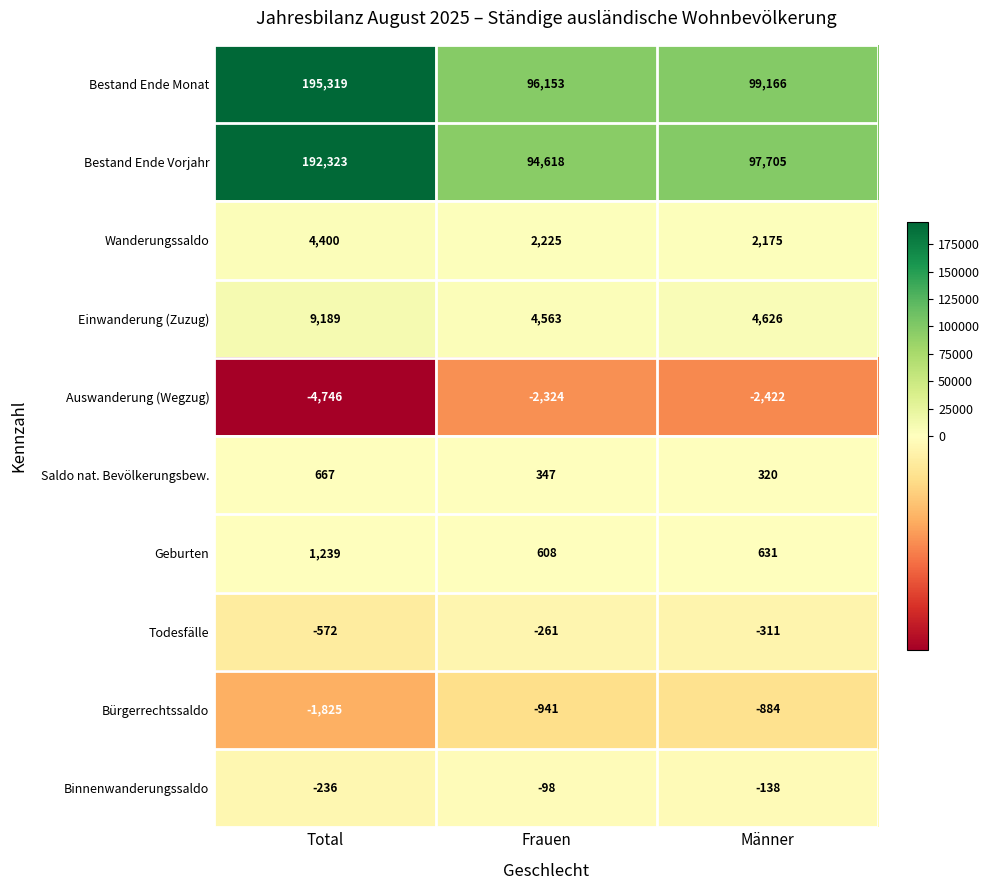

Read the Auswanderung (Wegzug) value at Frauen, to the nearest 50.

-2300